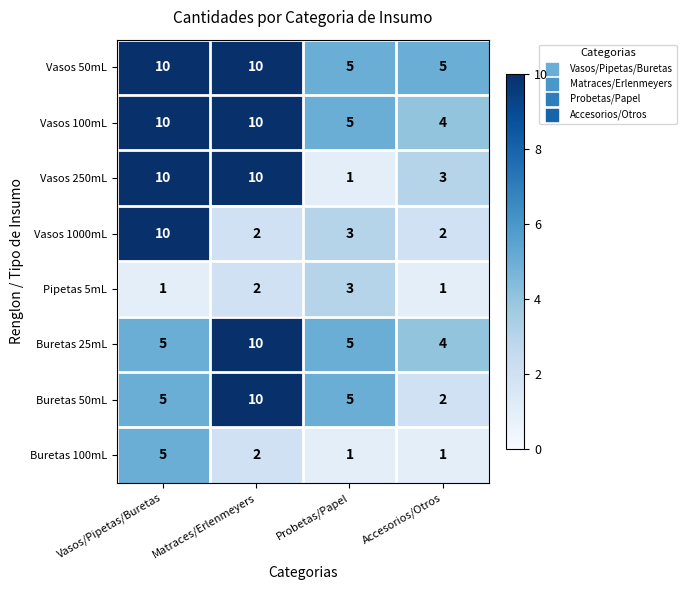

What is the sum of the Buretas 25mL values at Vasos/Pipetas/Buretas and Accesorios/Otros?

9